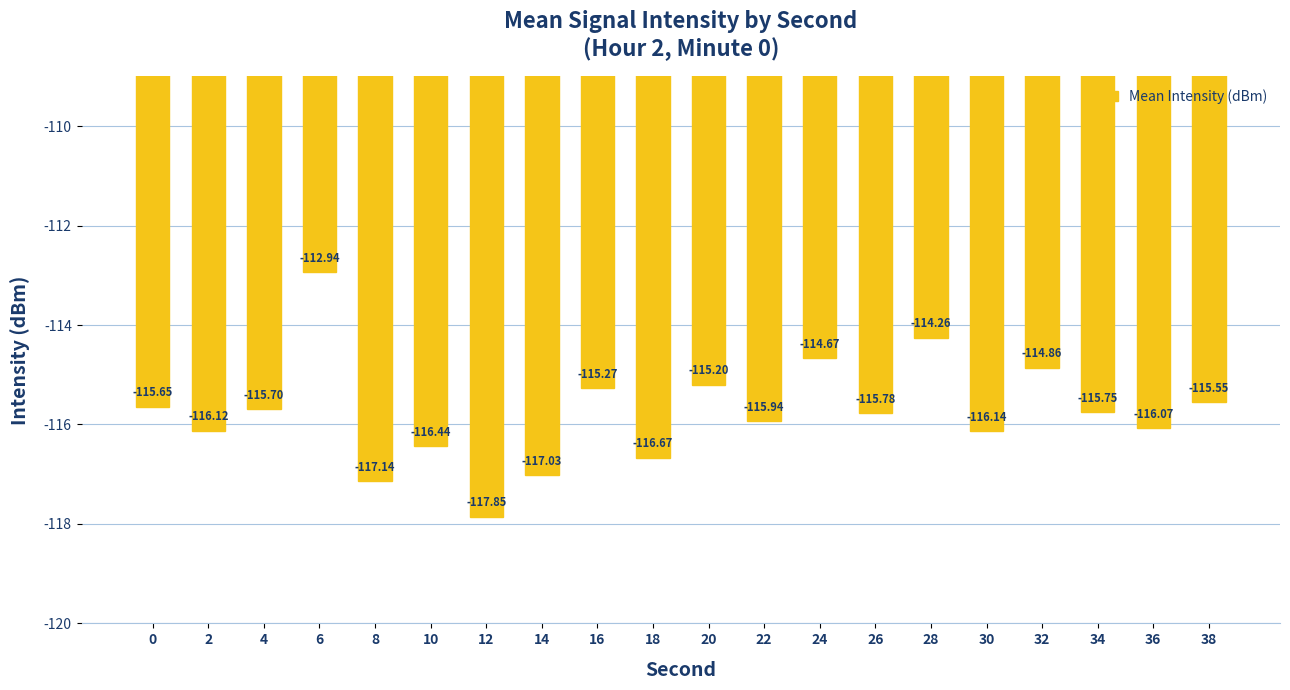

What is the smallest value displayed?

-117.9